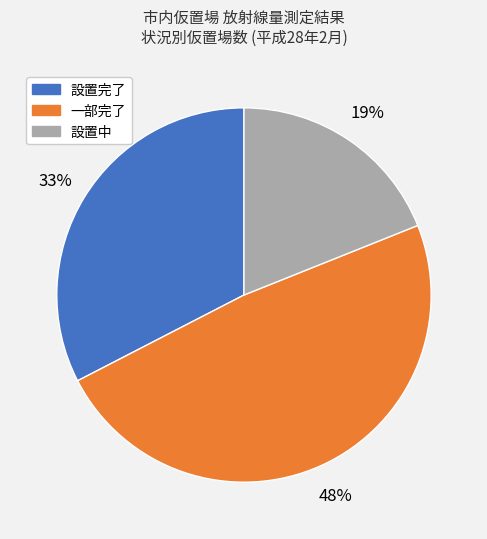

What is the smallest slice in the pie chart?

設置中